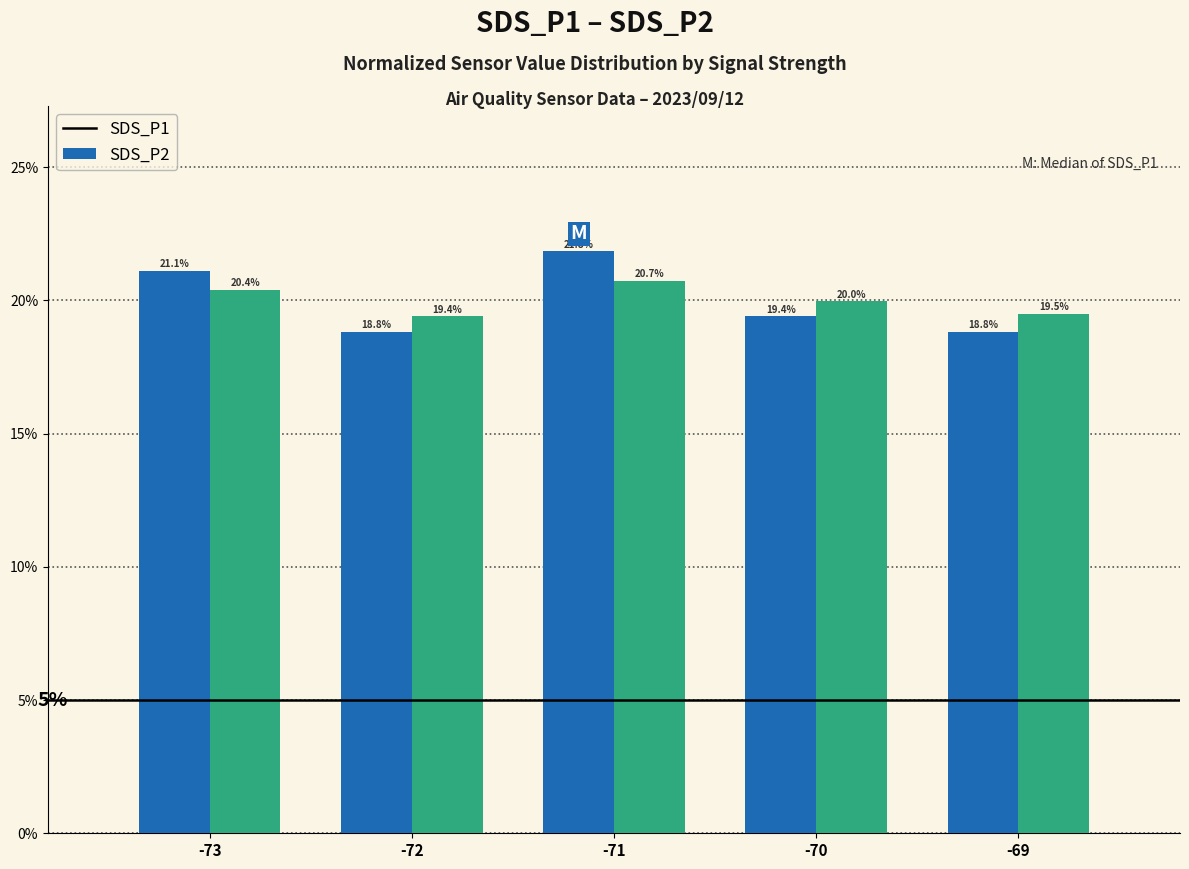

Which category has the highest value across all series?

-71